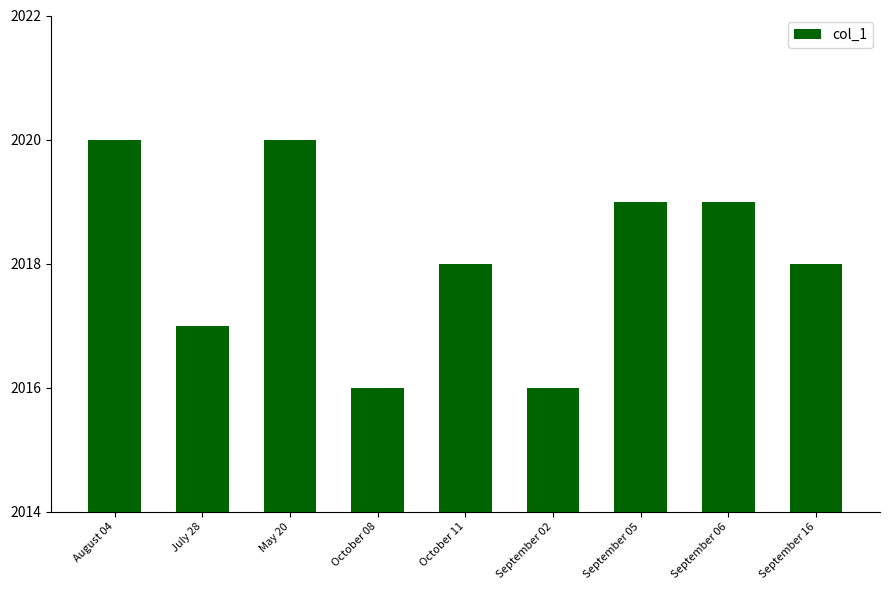

What is the ratio of the value at October 11 to the value at September 05?

1.0